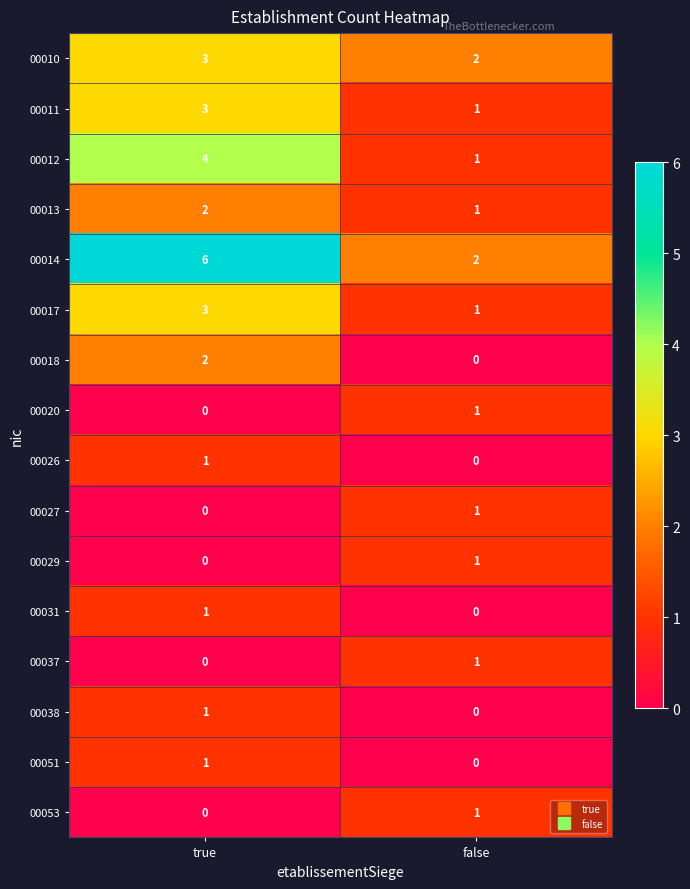

Which series has the largest range (max minus min)?

00014